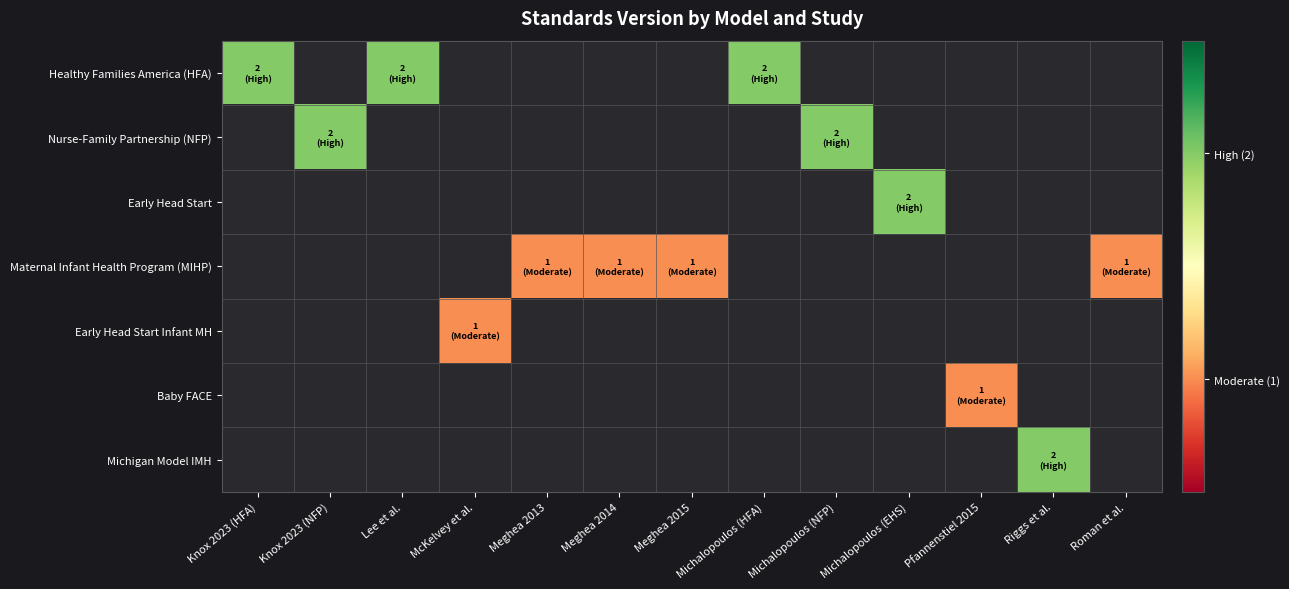

At how many categories does at least one series exceed 1?

7